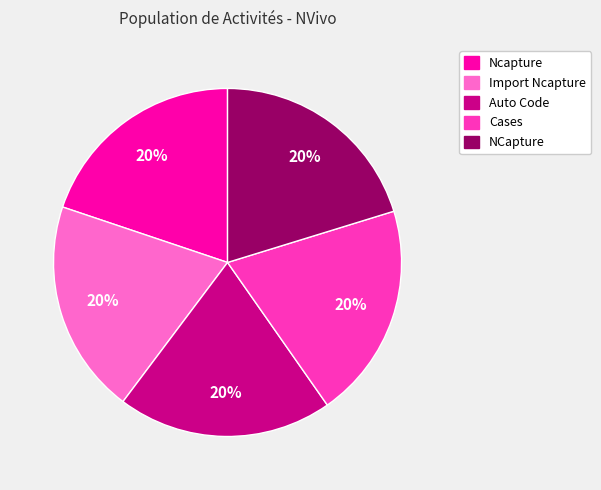

Is the sum of Cases and NCapture greater than half?

No